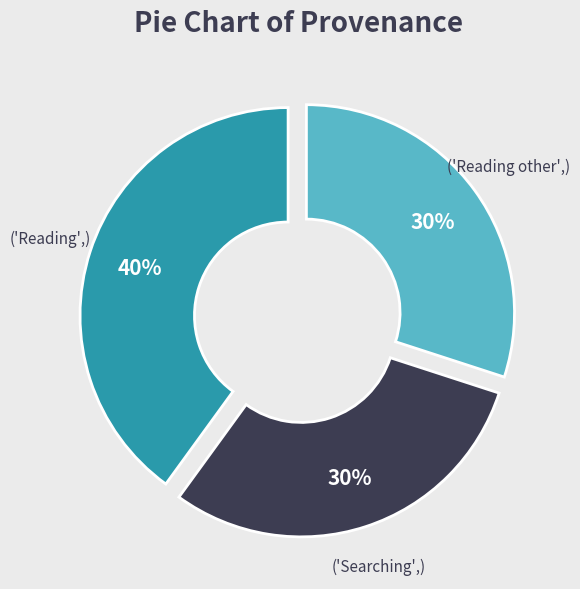

To the nearest percent, what is the average slice percentage?

33%